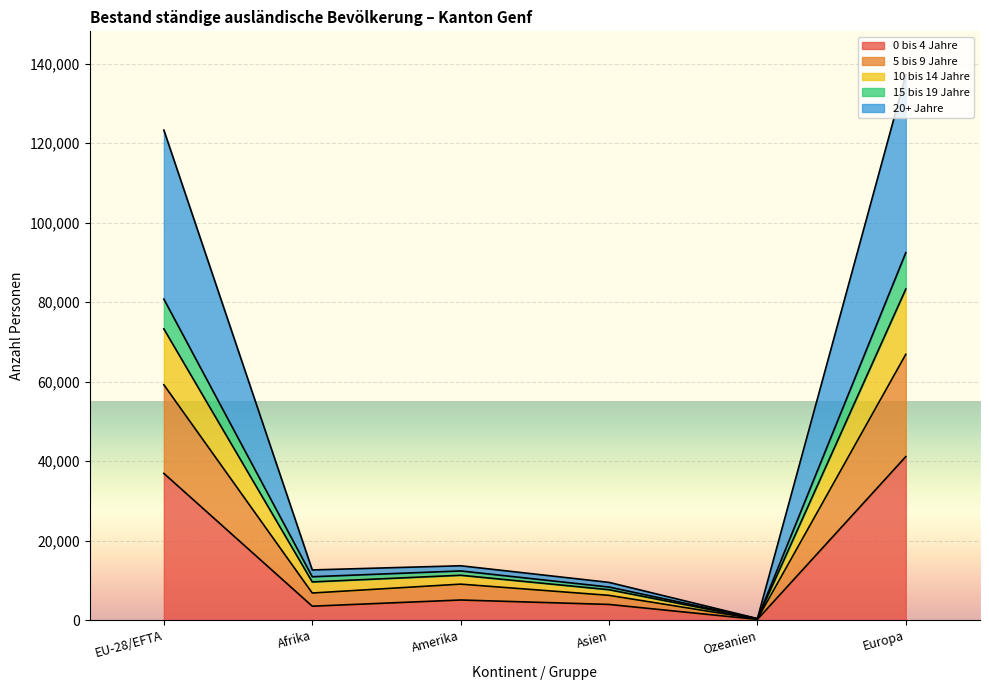

True or false: 0 bis 4 Jahre and 10 bis 14 Jahre intersect in this chart.

False